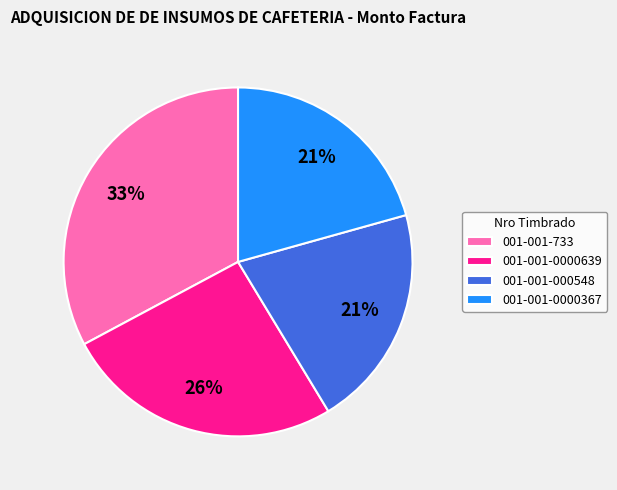

Is there any slice that represents more than half of the pie?

No